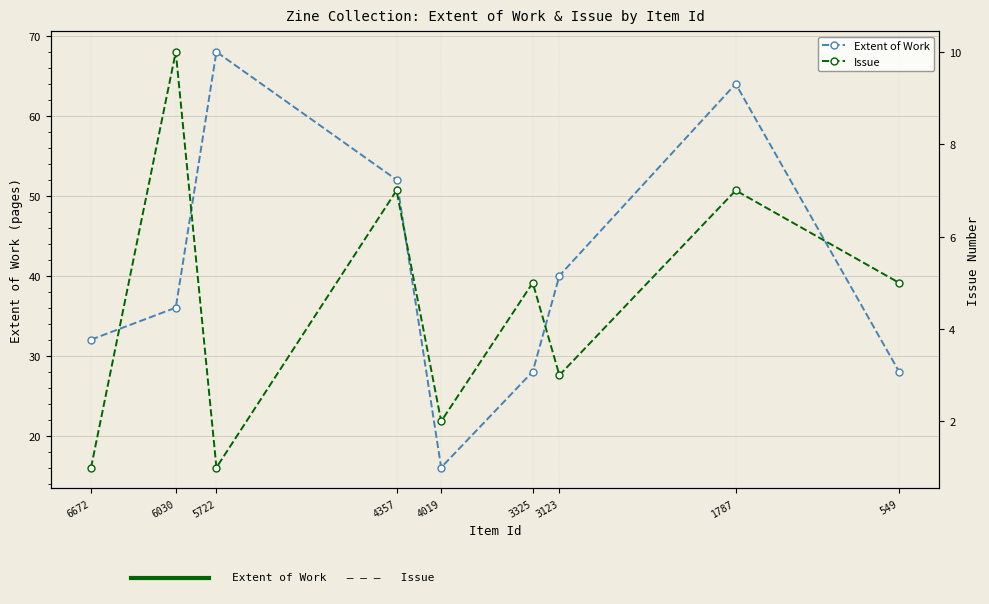

Count the Issue values in the range 2 to 7.

6